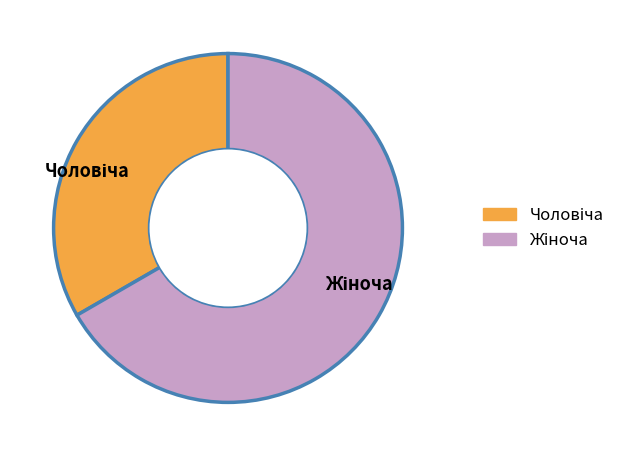

Is there any slice that represents more than half of the pie?

Yes